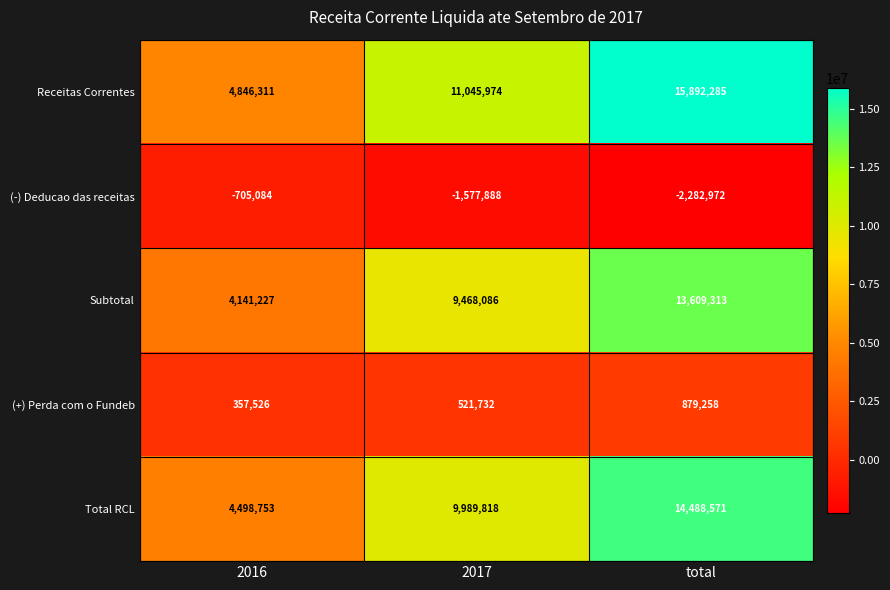

How many Subtotal values are between 4141227 and 13609313?

3